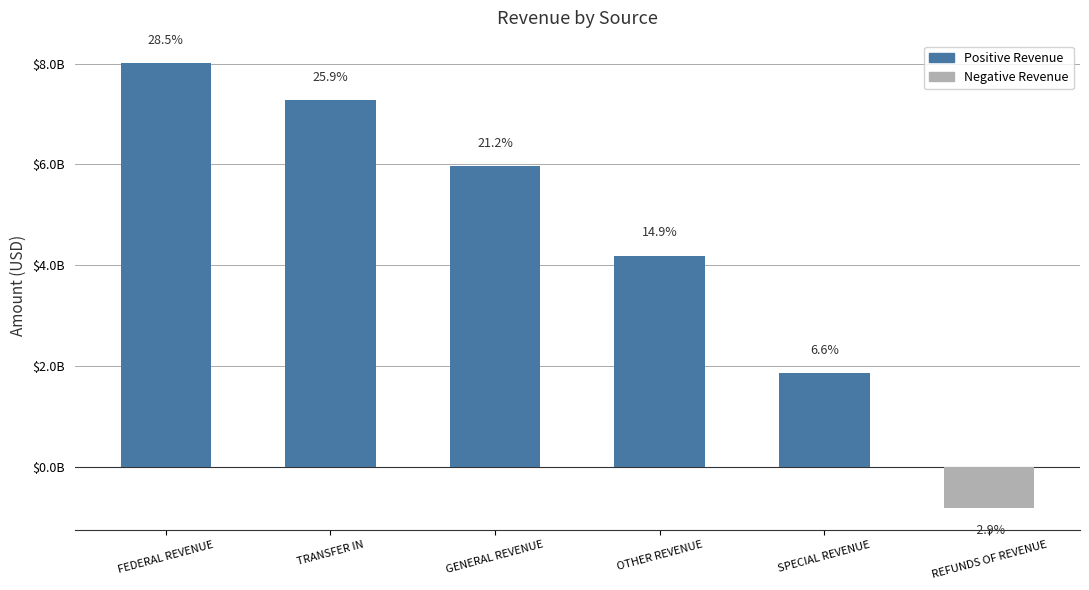

What is the approximate value at TRANSFER IN?

7271631773.3